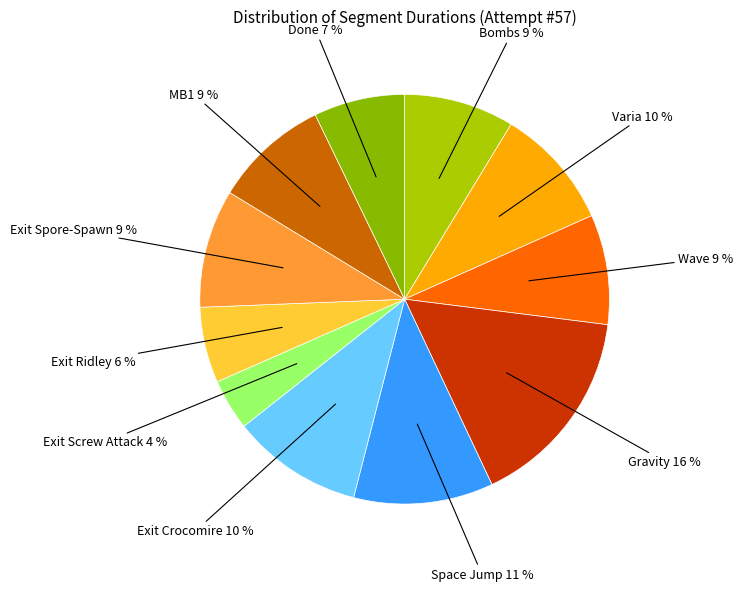

To the nearest percent, what portion does Bombs represent?

9%